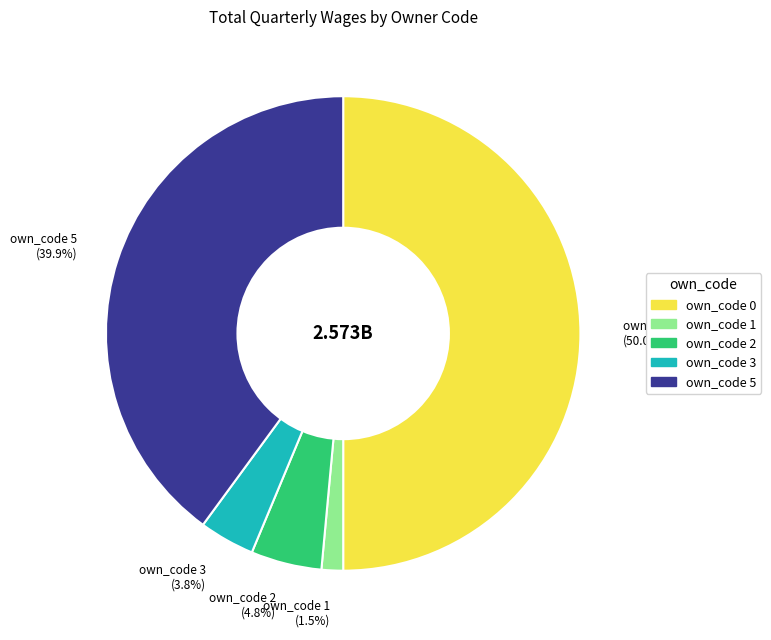

Rank the categories by value from lowest to highest.

own_code 1 (1.5%), own_code 3 (3.8%), own_code 2 (4.8%), own_code 5 (39.9%), own_code 0 (50.0%)